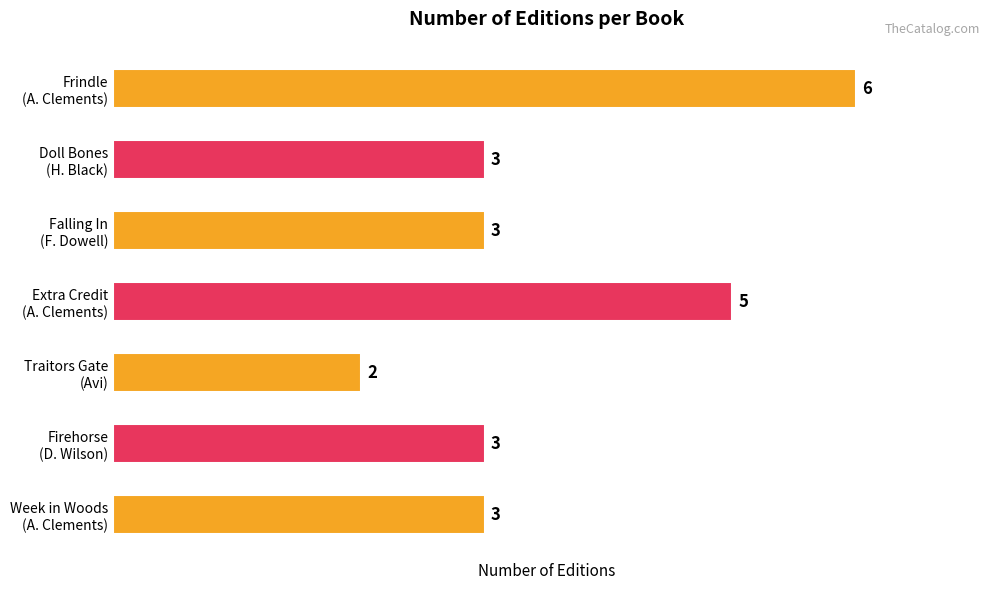

What is the sum of all values?

25